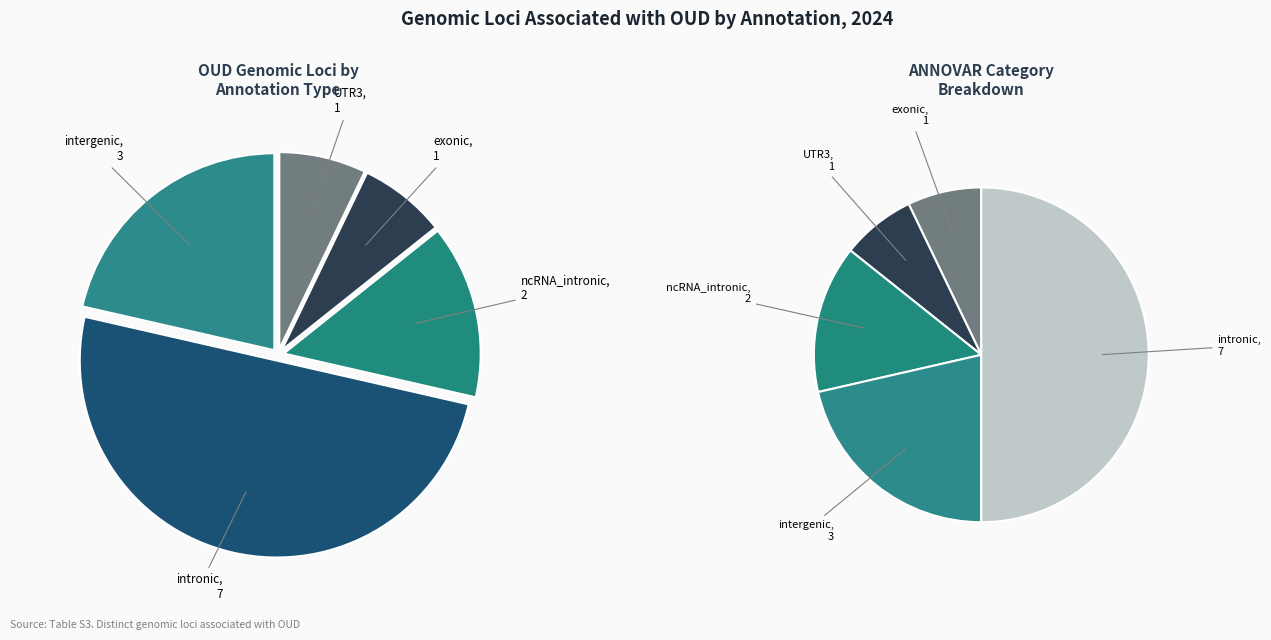

What is the ratio of the value at ncRNA_intronic to the value at intronic?

0.3